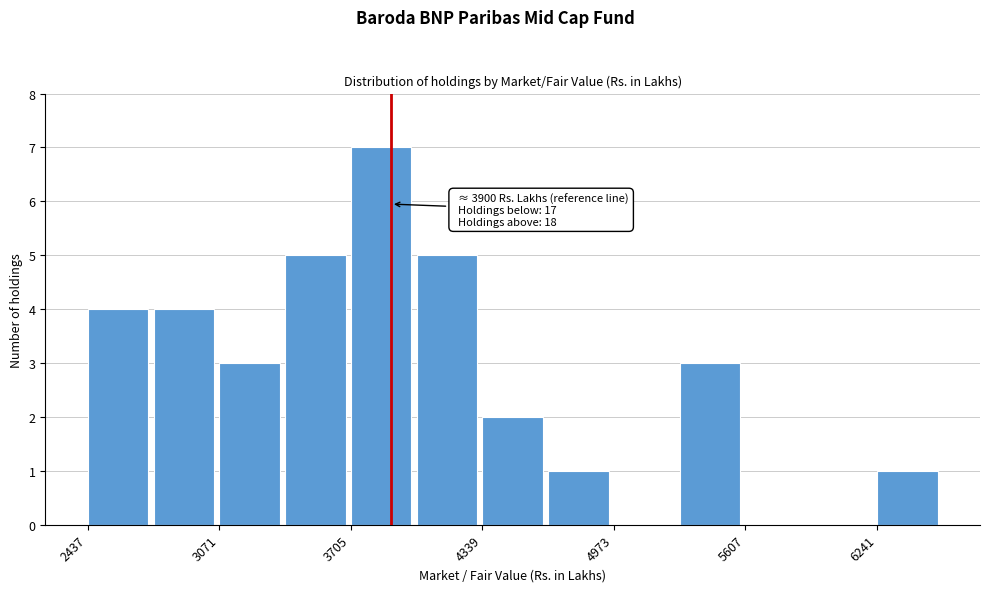

Around what value on the x-axis is the tallest bar? Give the approximate position of its centre, as read against the axis.

3900